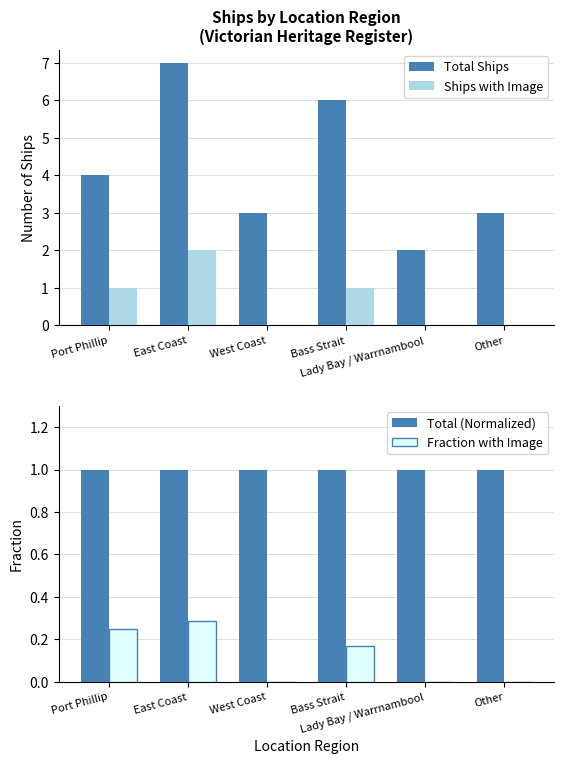

What is the total value across all series at West Coast?

4.0